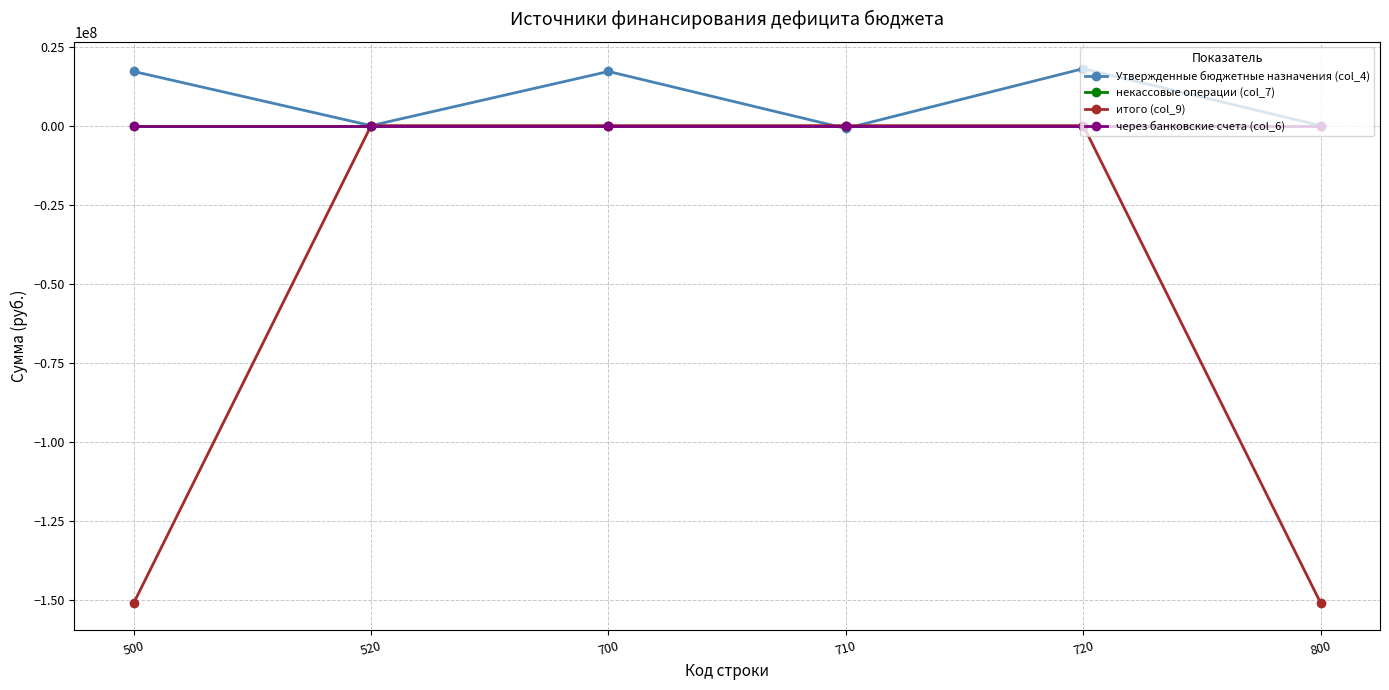

Does the chart have visible grid lines?

Yes